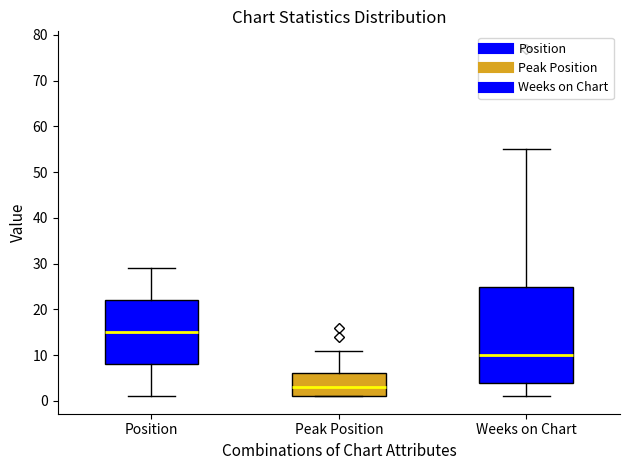

Where does the upper whisker of the box for Weeks on Chart end on the y-axis? The values are not printed on the chart, so give them approximately, as read against the axis.

55